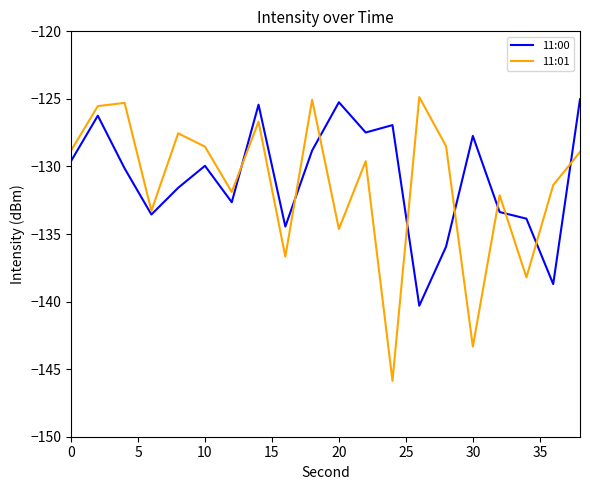

What is the greatest value displayed?

-124.9